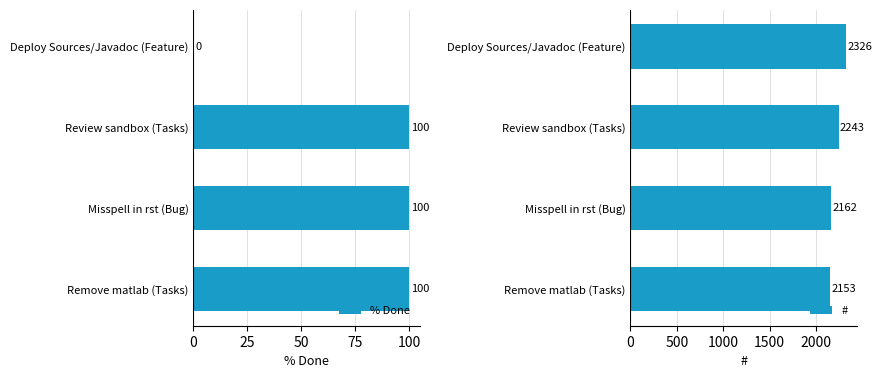

What is the maximum value for % Done?

100